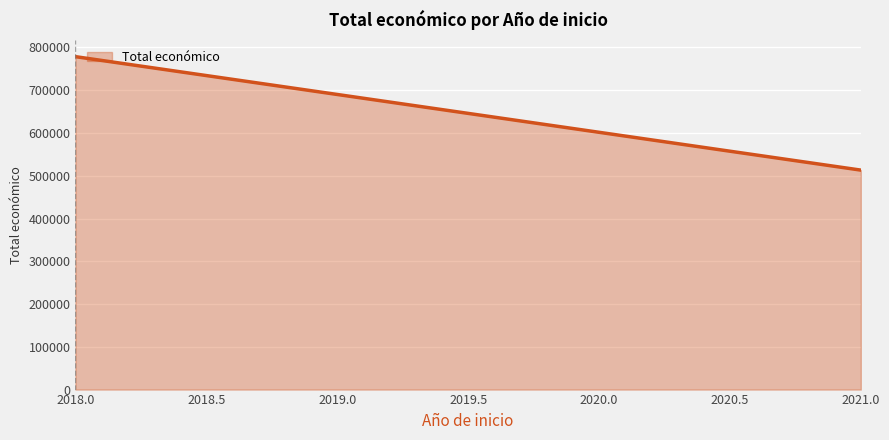

What is the difference between the maximum and minimum values?

265317.0